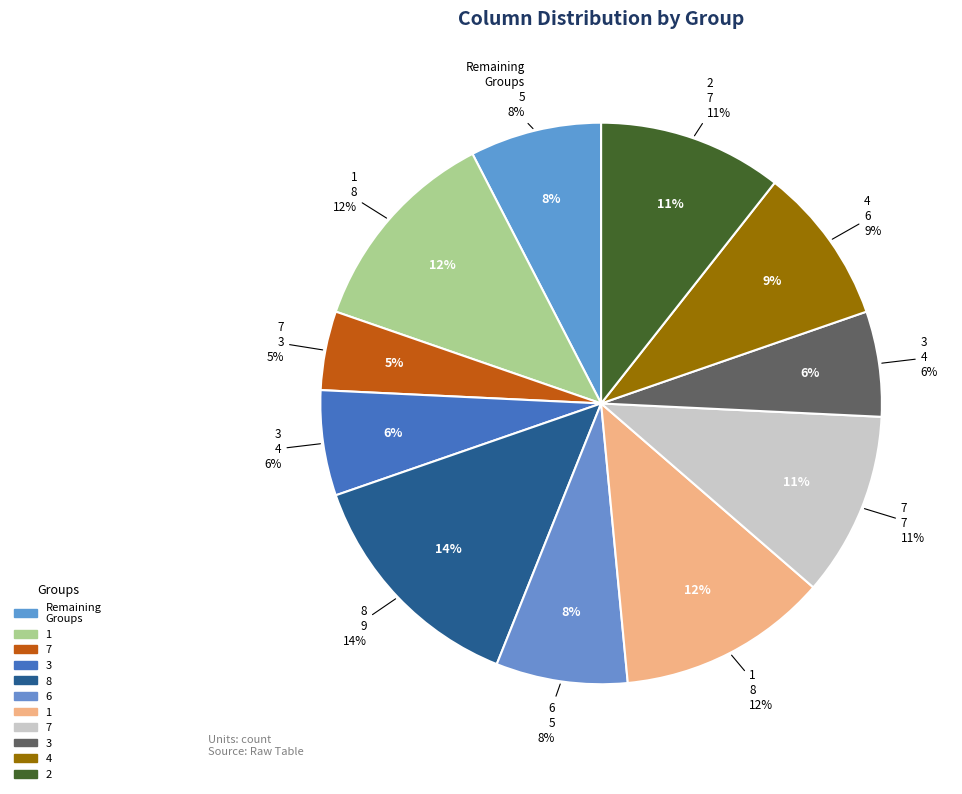

Does 6 account for over 50% of the chart?

No